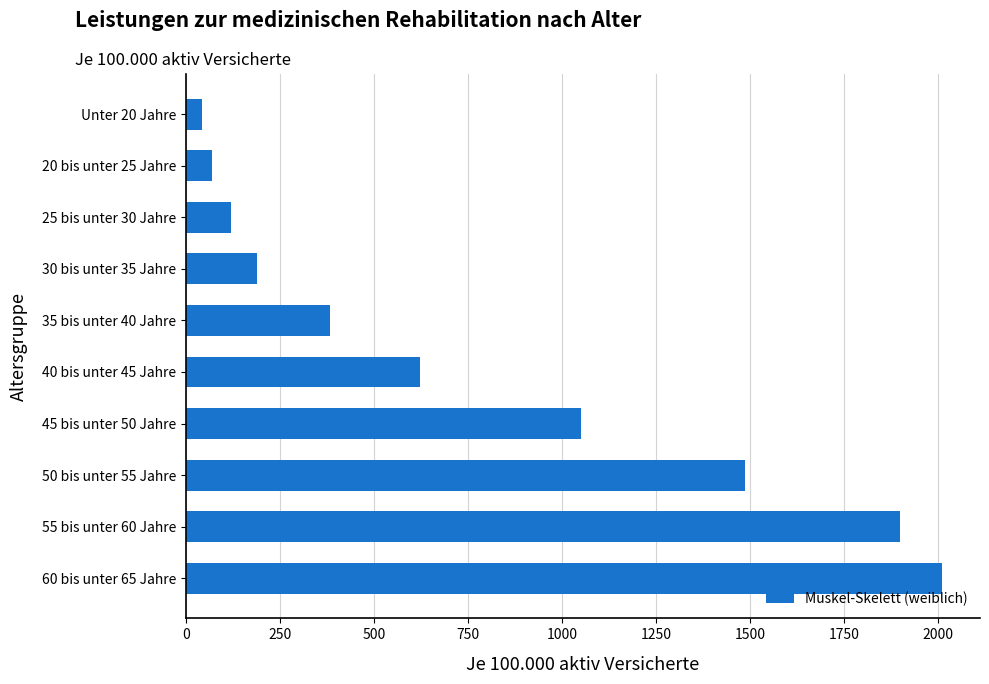

At which label is the value closest to 1027?

45 bis unter 50 Jahre